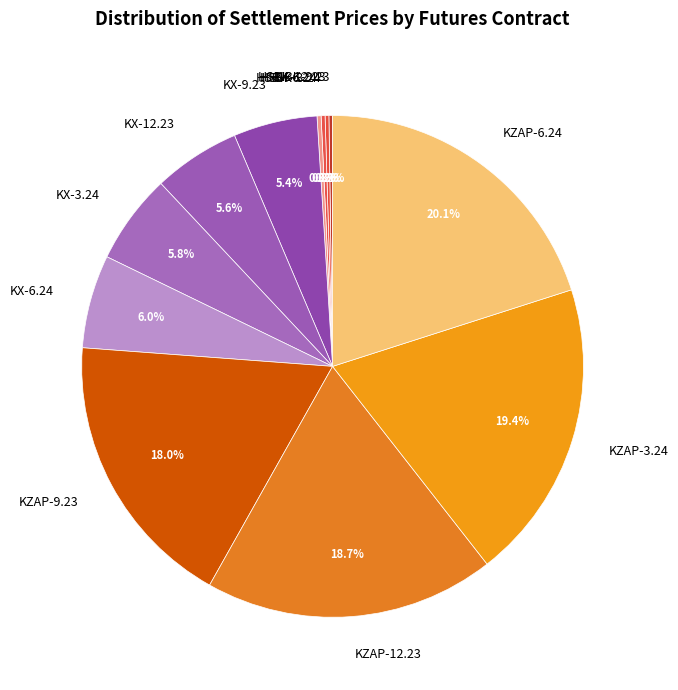

To the nearest percent, what is the difference between the largest and smallest slice percentages?

20%